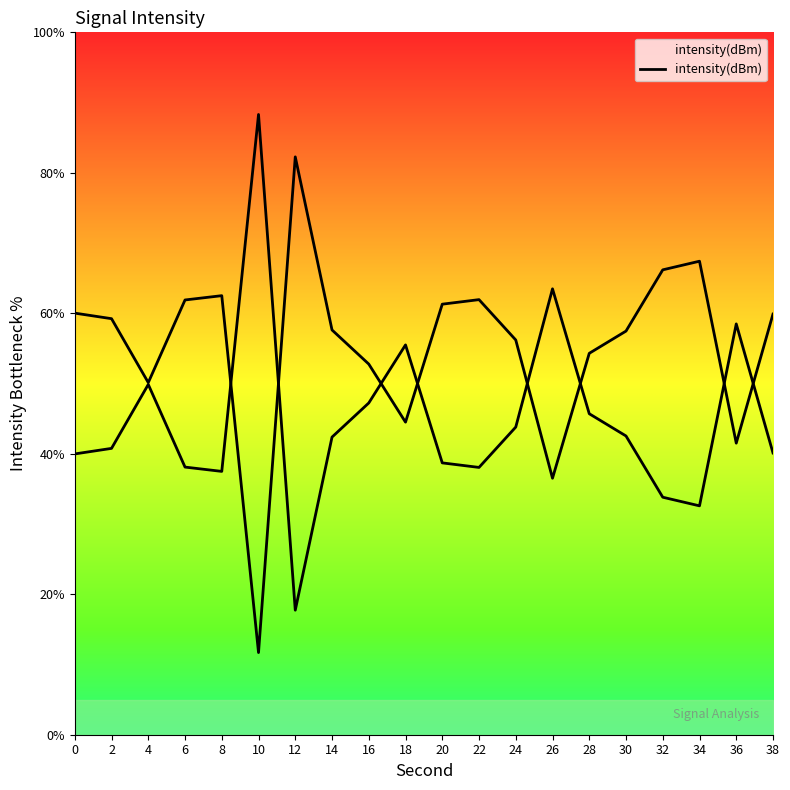

The value at 14 is 57.6. True or false?

True